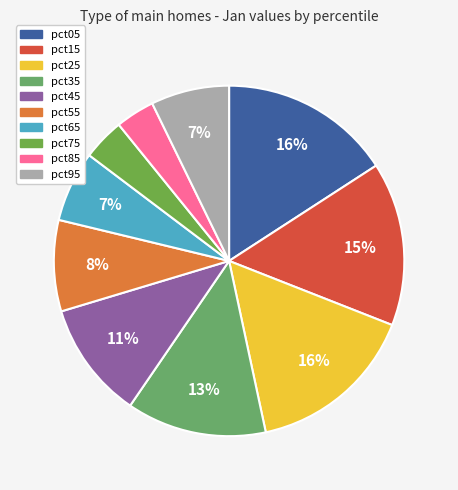

Is there a majority slice in this chart?

No